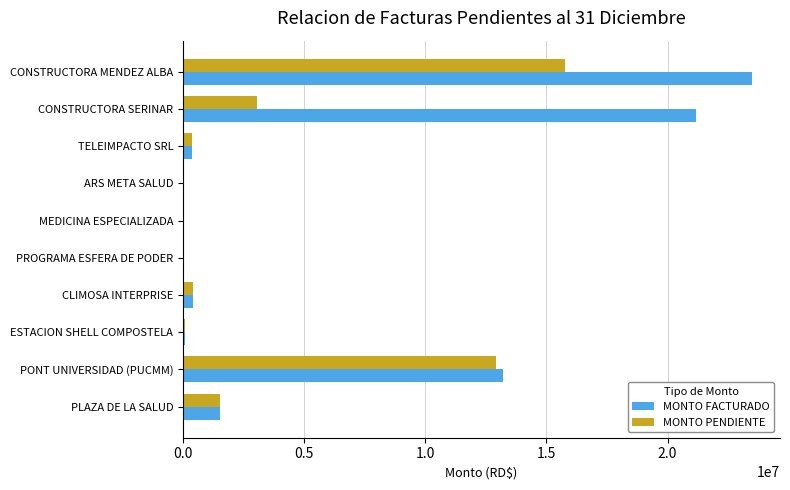

What is the greatest value displayed?

23469313.6